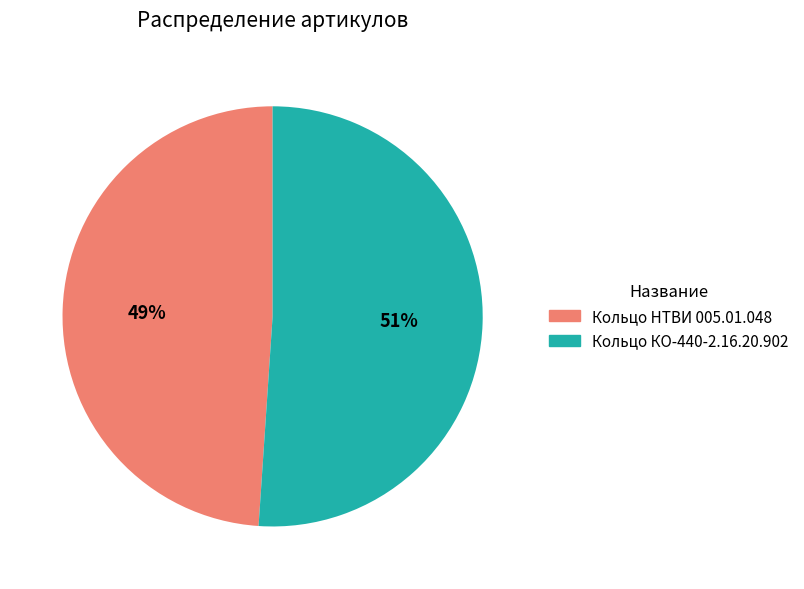

Is it true that Кольцо НТВИ 005.01.048 is 49% of the pie?

True